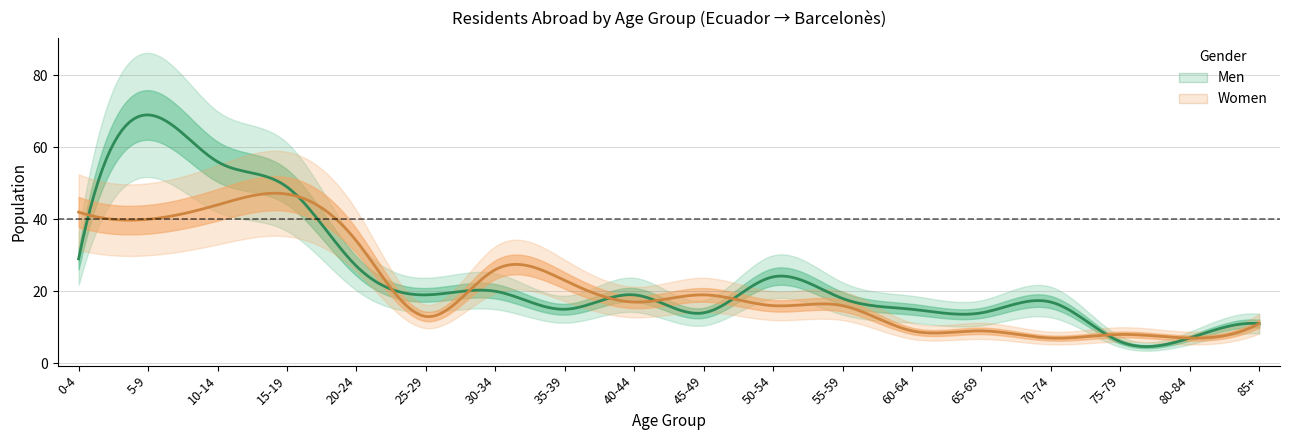

How many times do Women and Men cross each other?

8